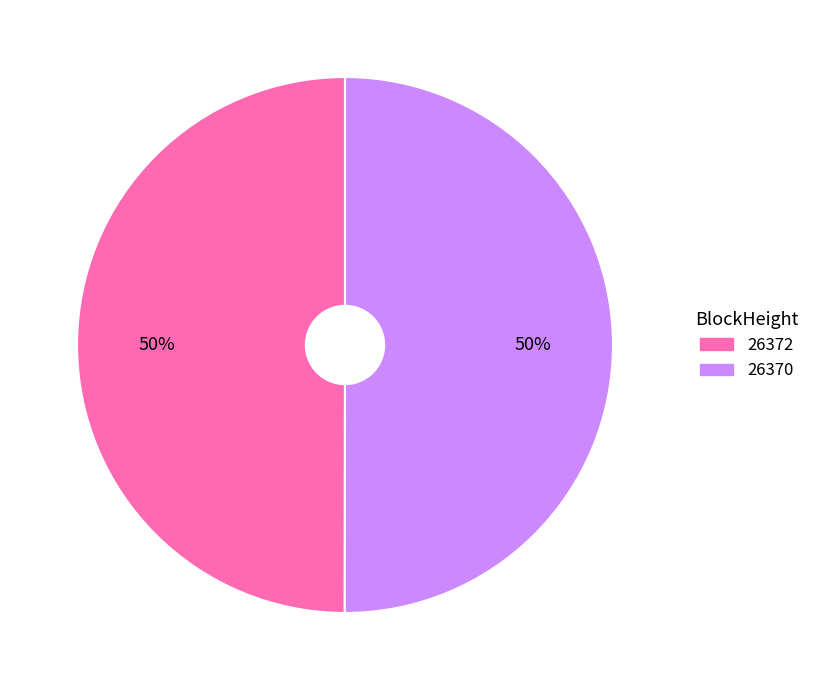

Count the number of slices in the pie.

2